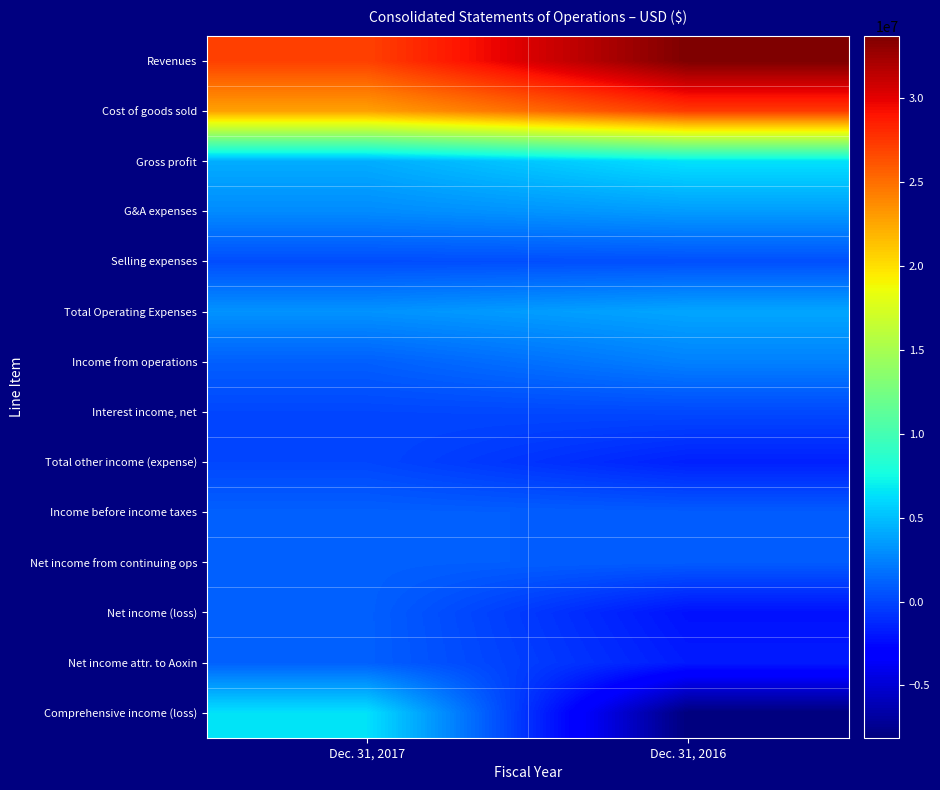

Which label corresponds to the smallest value in the chart?

Dec. 31, 2016